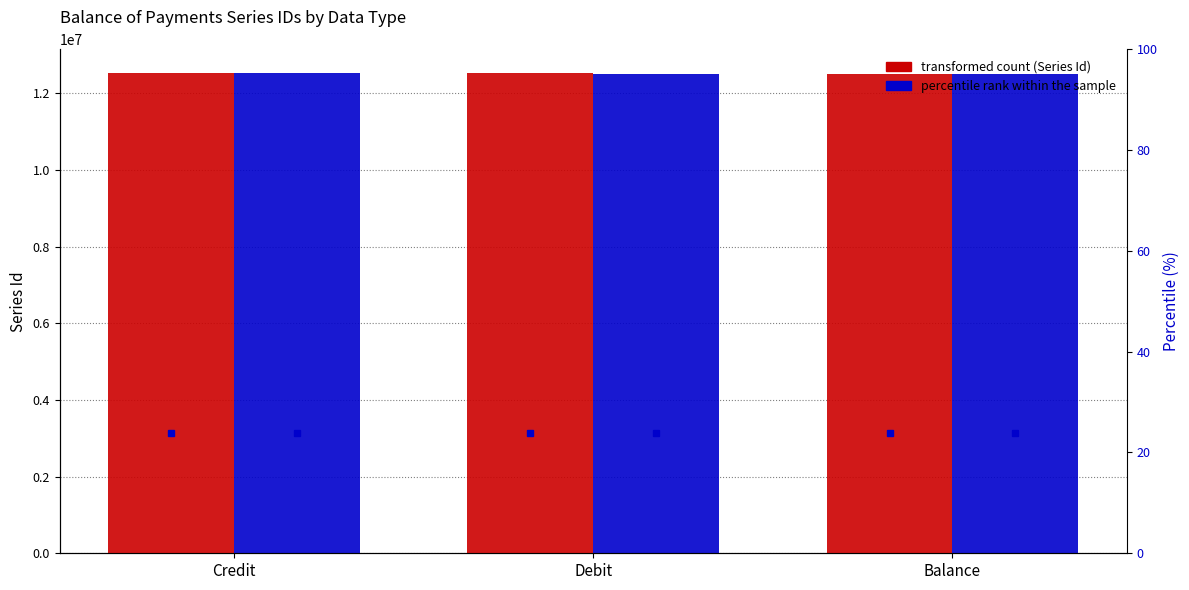

What is the difference between the maximum and minimum values in the Government goods and services series?

6820